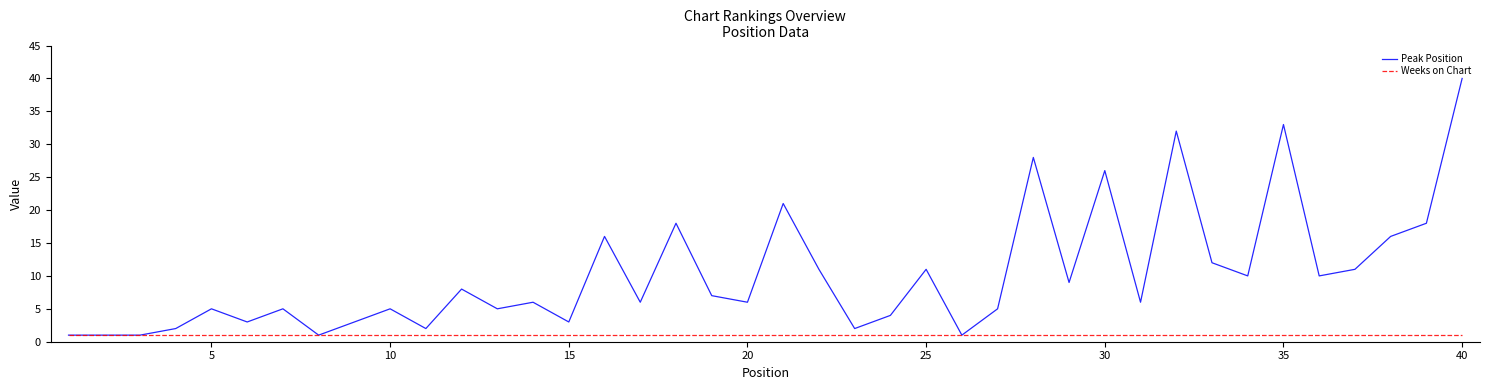

Is this an area chart (filled region under the line)?

No